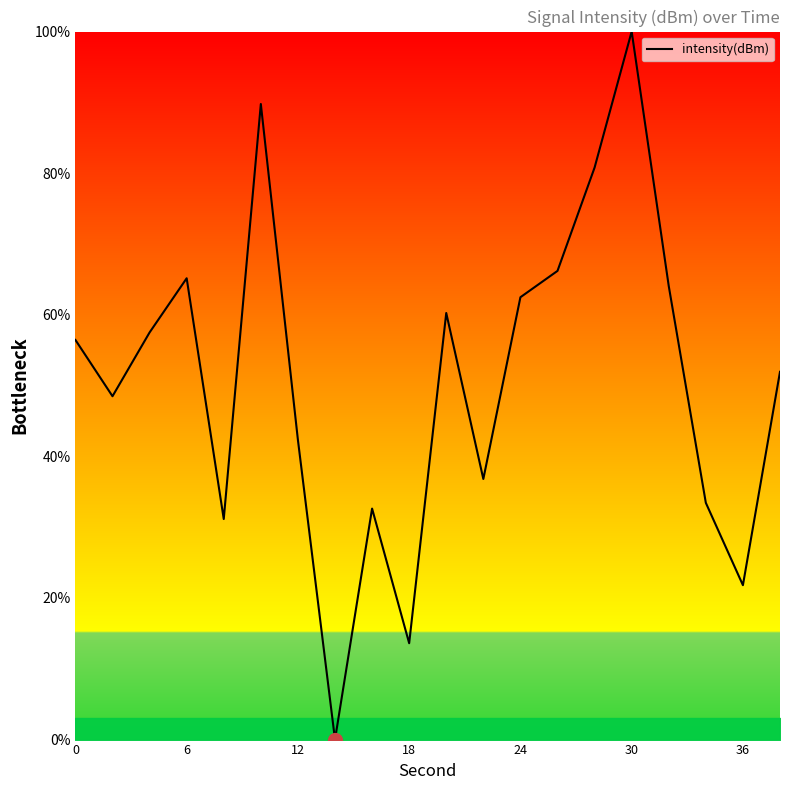

What is the greatest value displayed?

100.0